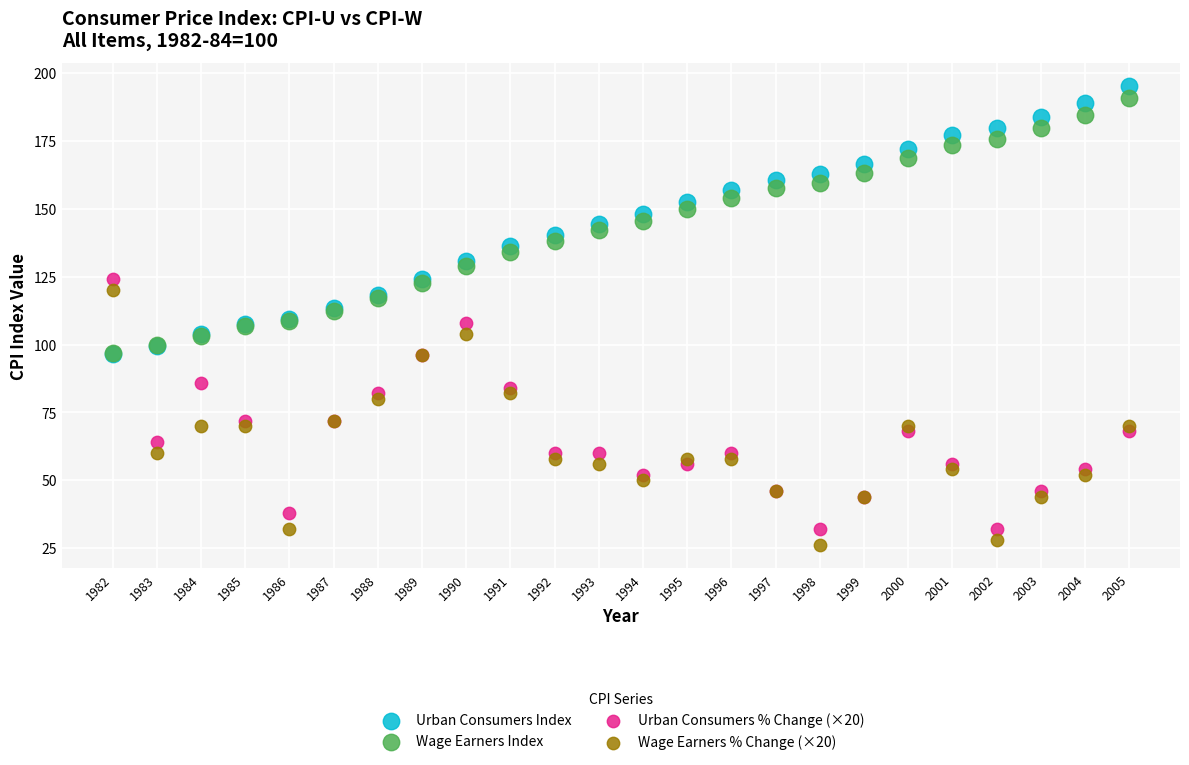

Which series has the widest spread of Y values?

Urban Consumers Index